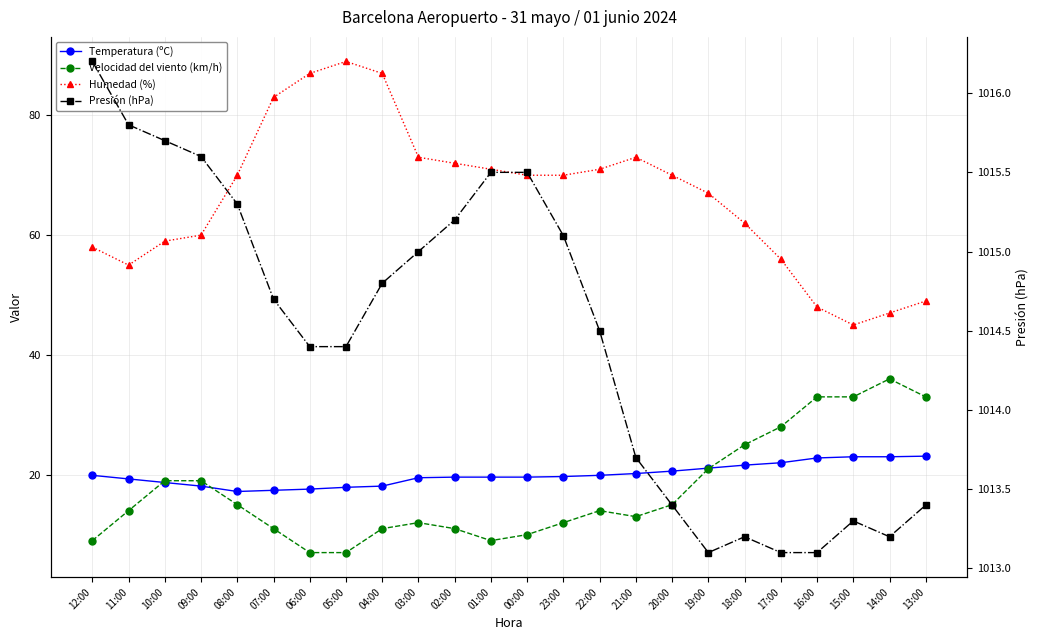

Between 09:00 and 23:00, which series saw the biggest shift?

Humedad (%)